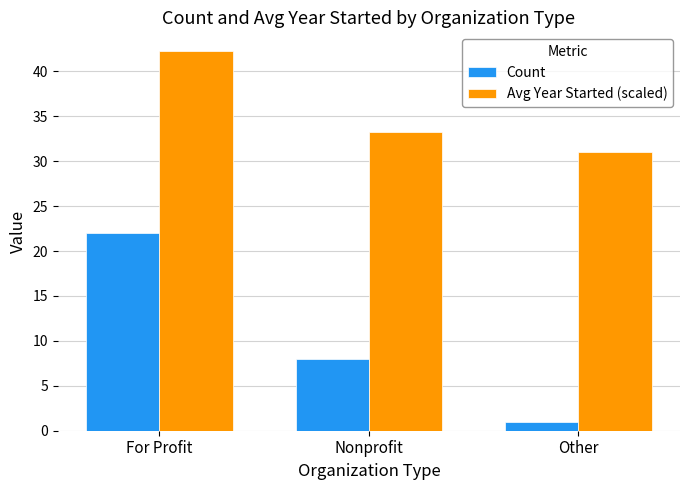

How many data points does each series have?

3